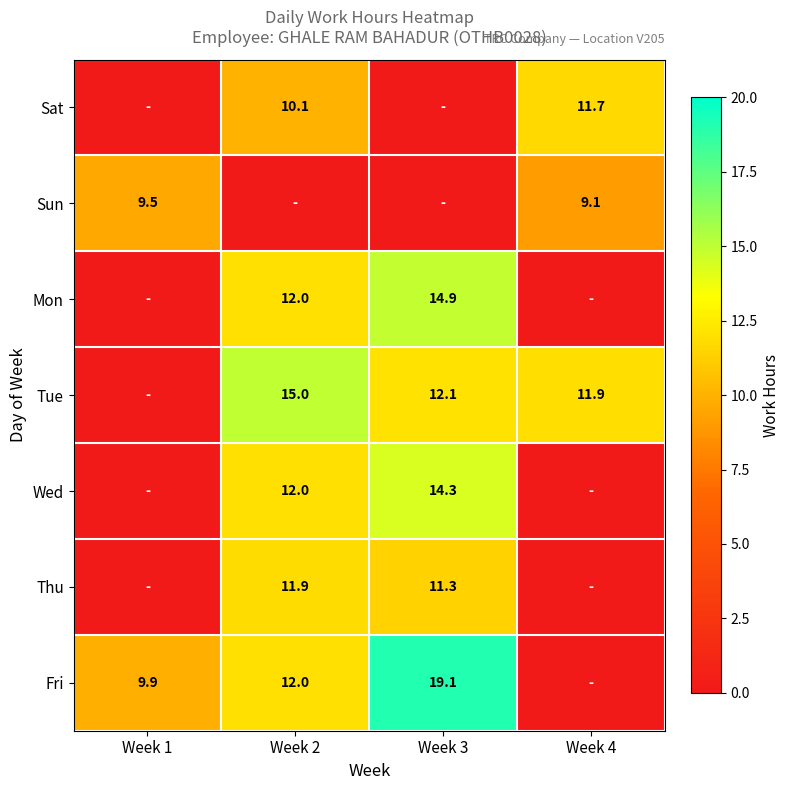

What is the sum of the Wed values at Week 3 and Week 2?

26.3